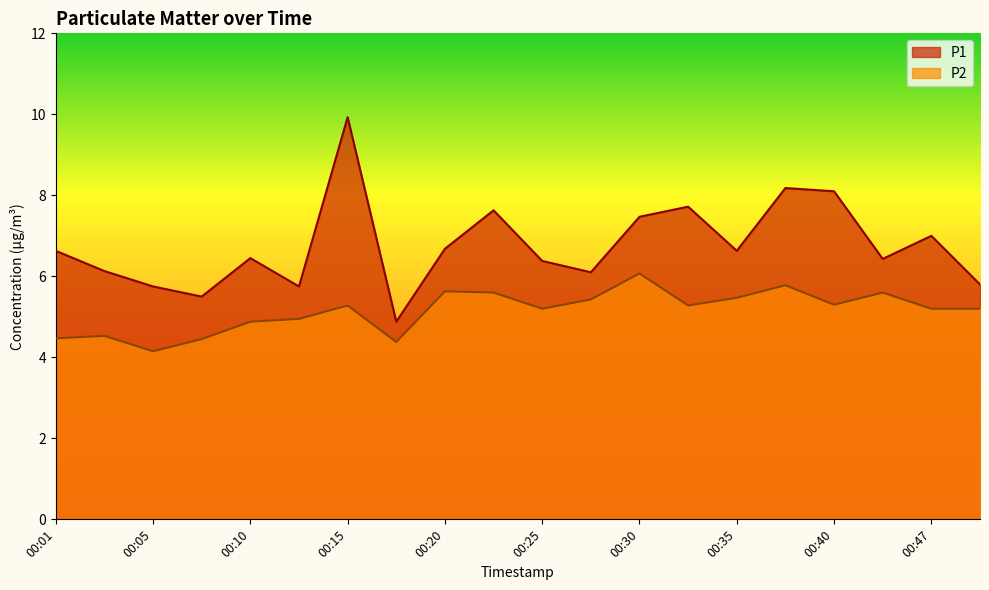

Is it true that P1 equals 13.5 at 00:40?

False